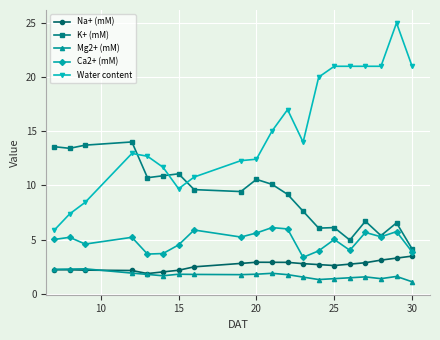

Which series has the largest range (max minus min)?

Water content